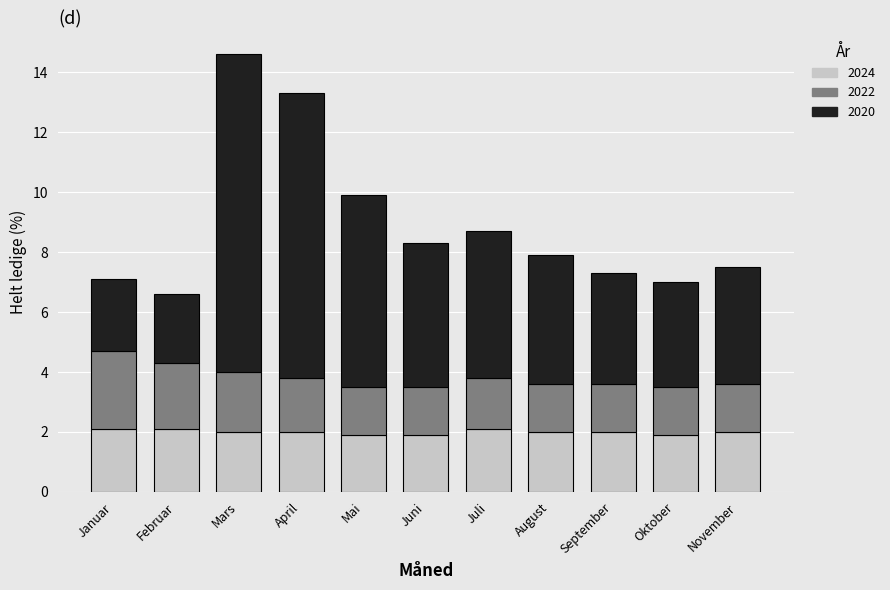

Does the chart contain any negative values?

No